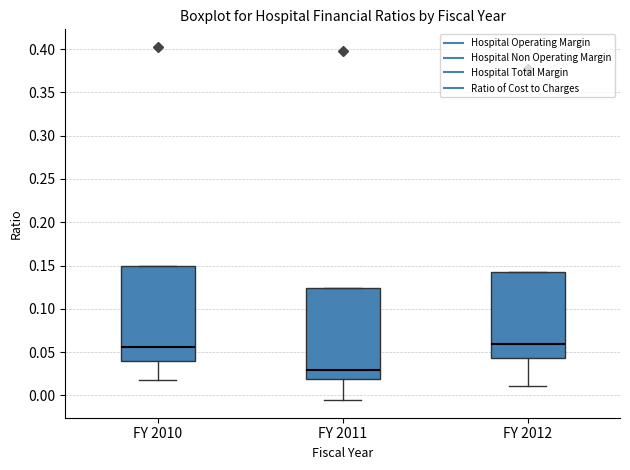

Reading left to right, transcribe this box plot: for each box, give where its median line is, the range the box spans, and where its two whiskers end, as read against the y-axis. The values are not printed on the chart, so give them approximately, as read against the axis.

FY 2010: median 0.055, box 0.040 to 0.150, whiskers 0.015 to 0.150
FY 2011: median 0.030, box 0.020 to 0.125, whiskers -0.005 to 0.125
FY 2012: median 0.060, box 0.045 to 0.145, whiskers 0.010 to 0.145